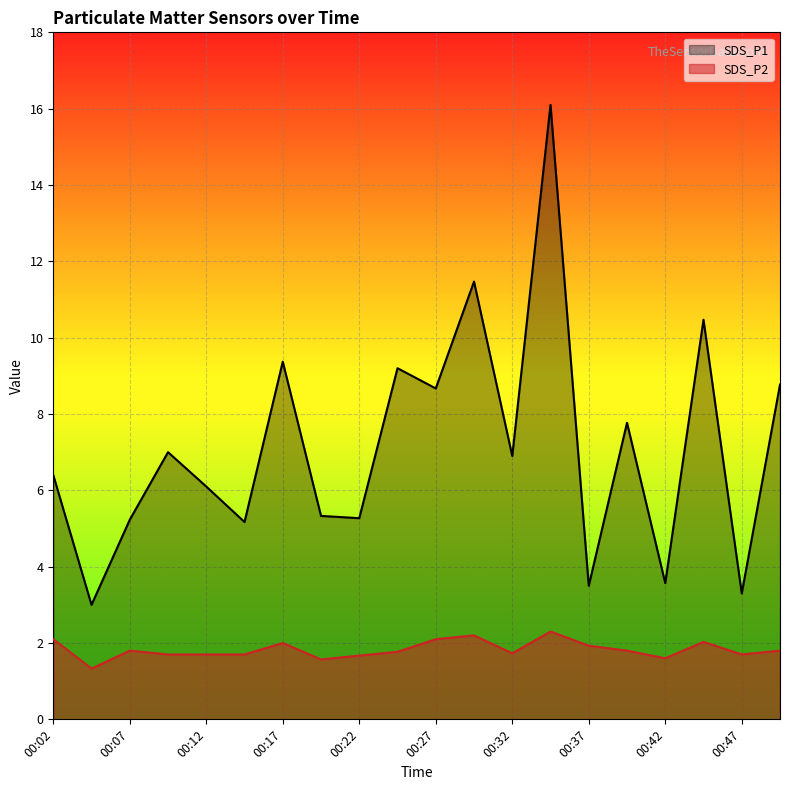

Does the chart display data point markers on the line(s)?

No